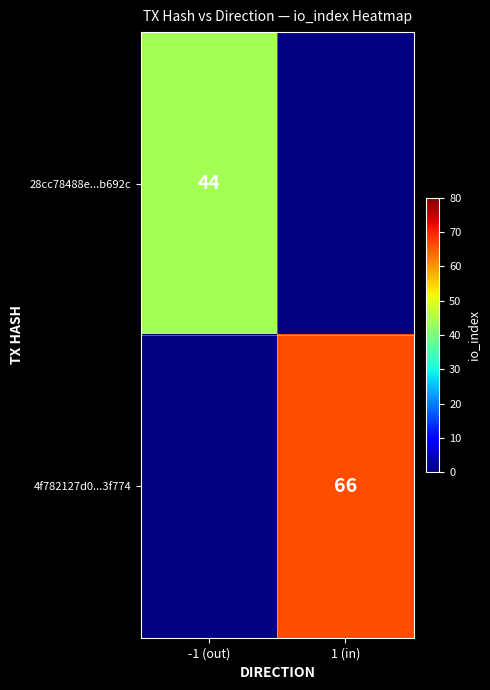

Is the value of 28cc78488e...b692c at -1 (out) greater than the value of 4f782127d0...3f774 at 1 (in)?

No